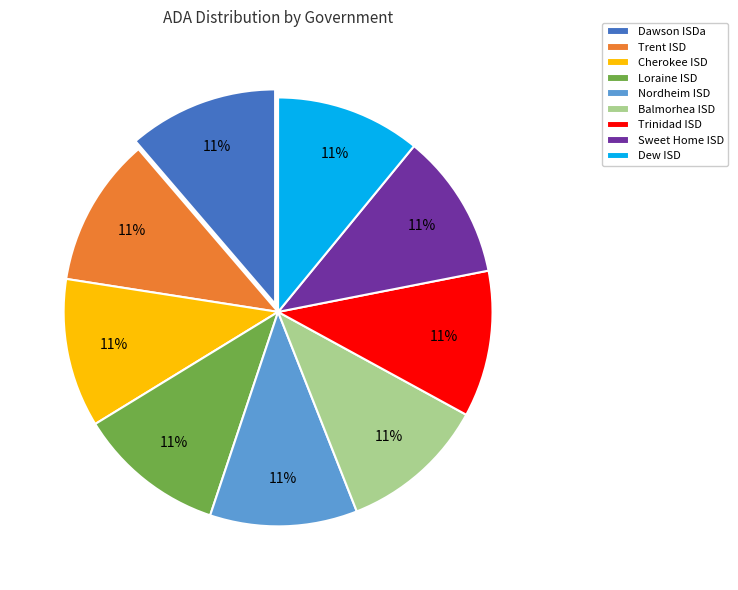

Approximately how many times larger is the value at Sweet Home ISD compared to Trinidad ISD?

1.0